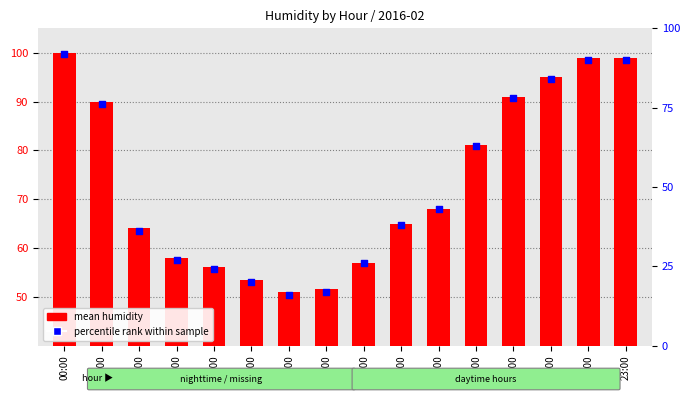

What are all the series names shown in the legend?

mean humidity, percentile rank